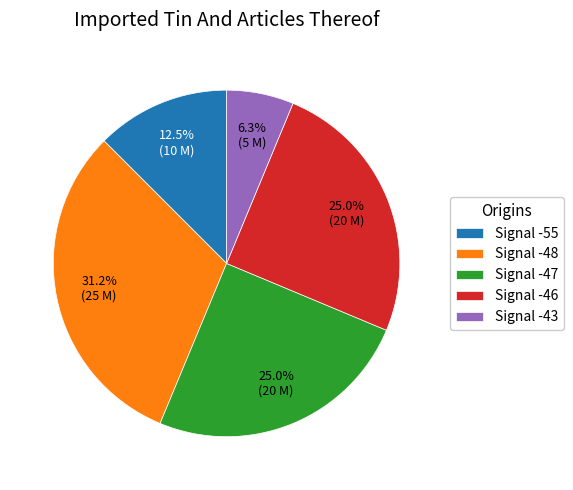

Which slice is the smallest?

Signal -43